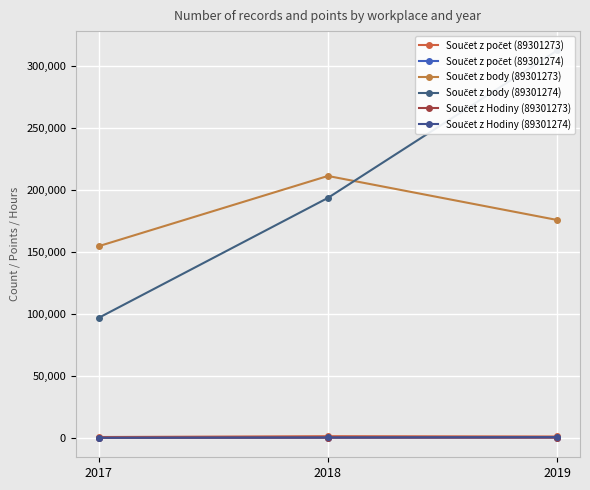

Which category has the highest value across all series?

2019